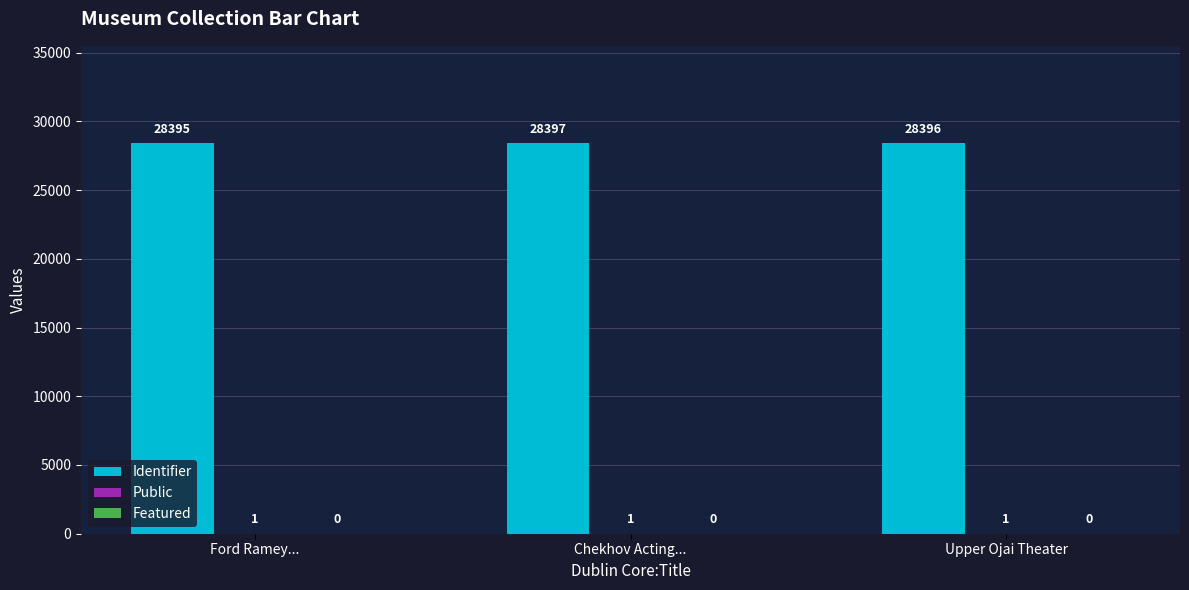

What is the total value across all series at Upper Ojai Theater?

28397